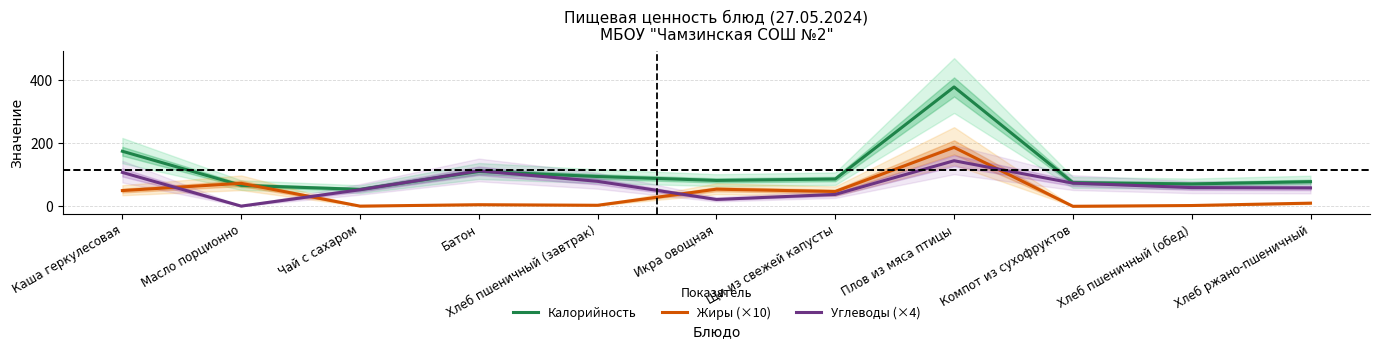

At which category does Углеводы (×4) reach its first local peak?

Батон